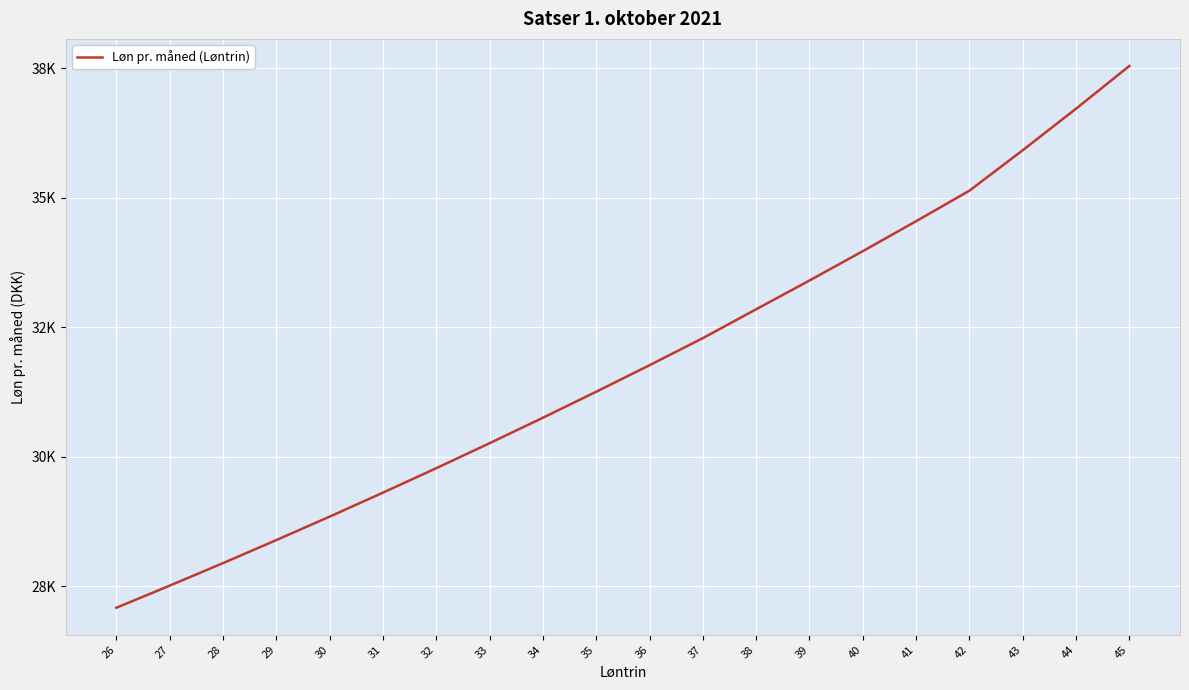

What is the average value?

31765.4